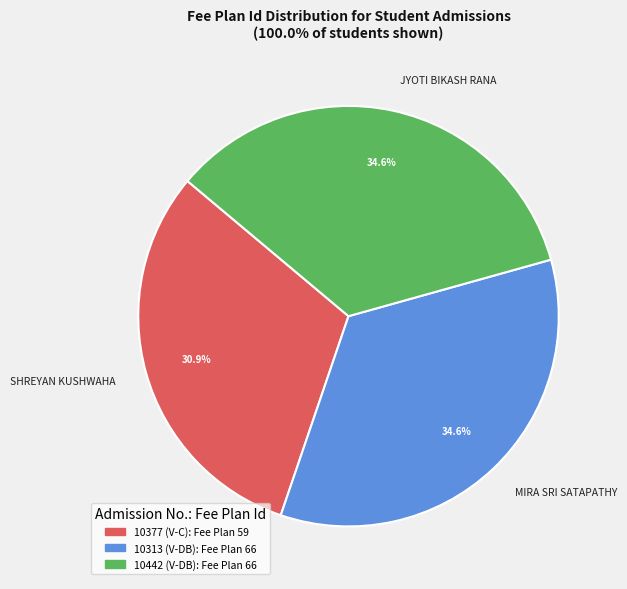

What is the total percentage of MIRA SRI SATAPATHY and SHREYAN KUSHWAHA?

65.4%